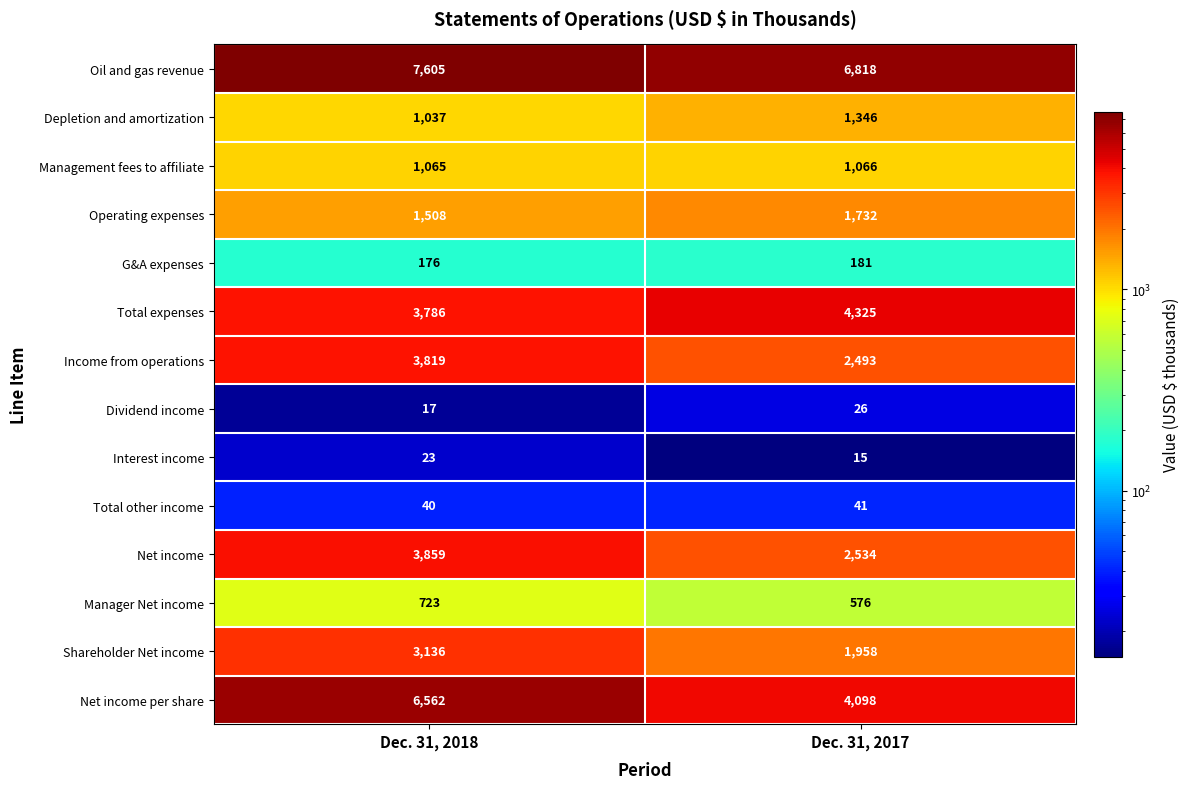

Reading left to right, extract all data points from this chart.

Oil and gas revenue: Dec. 31, 2018=7605	Dec. 31, 2017=6818
Depletion and amortization: Dec. 31, 2018=1037	Dec. 31, 2017=1346
Management fees to affiliate: Dec. 31, 2018=1065	Dec. 31, 2017=1066
Operating expenses: Dec. 31, 2018=1508	Dec. 31, 2017=1732
G&A expenses: Dec. 31, 2018=176	Dec. 31, 2017=181
Total expenses: Dec. 31, 2018=3786	Dec. 31, 2017=4325
Income from operations: Dec. 31, 2018=3819	Dec. 31, 2017=2493
Dividend income: Dec. 31, 2018=17	Dec. 31, 2017=26
Interest income: Dec. 31, 2018=23	Dec. 31, 2017=15
Total other income: Dec. 31, 2018=40	Dec. 31, 2017=41
Net income: Dec. 31, 2018=3859	Dec. 31, 2017=2534
Manager Net income: Dec. 31, 2018=723	Dec. 31, 2017=576
Shareholder Net income: Dec. 31, 2018=3136	Dec. 31, 2017=1958
Net income per share: Dec. 31, 2018=6562	Dec. 31, 2017=4098